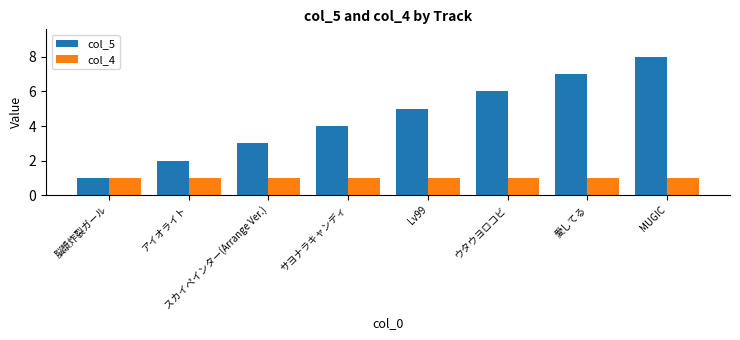

Rank the series by their maximum value, from highest to lowest.

col_5, col_4